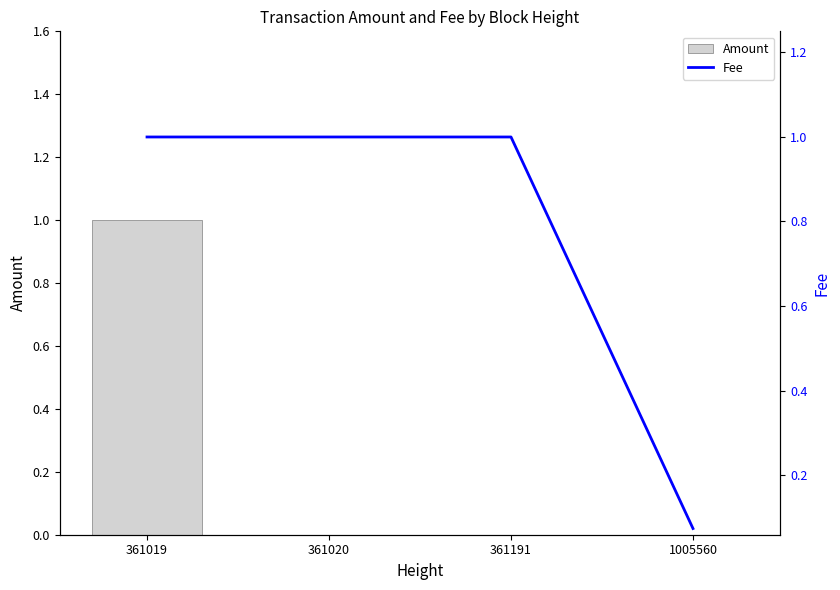

The value of Amount at 361191 is 0.0. True or false?

True